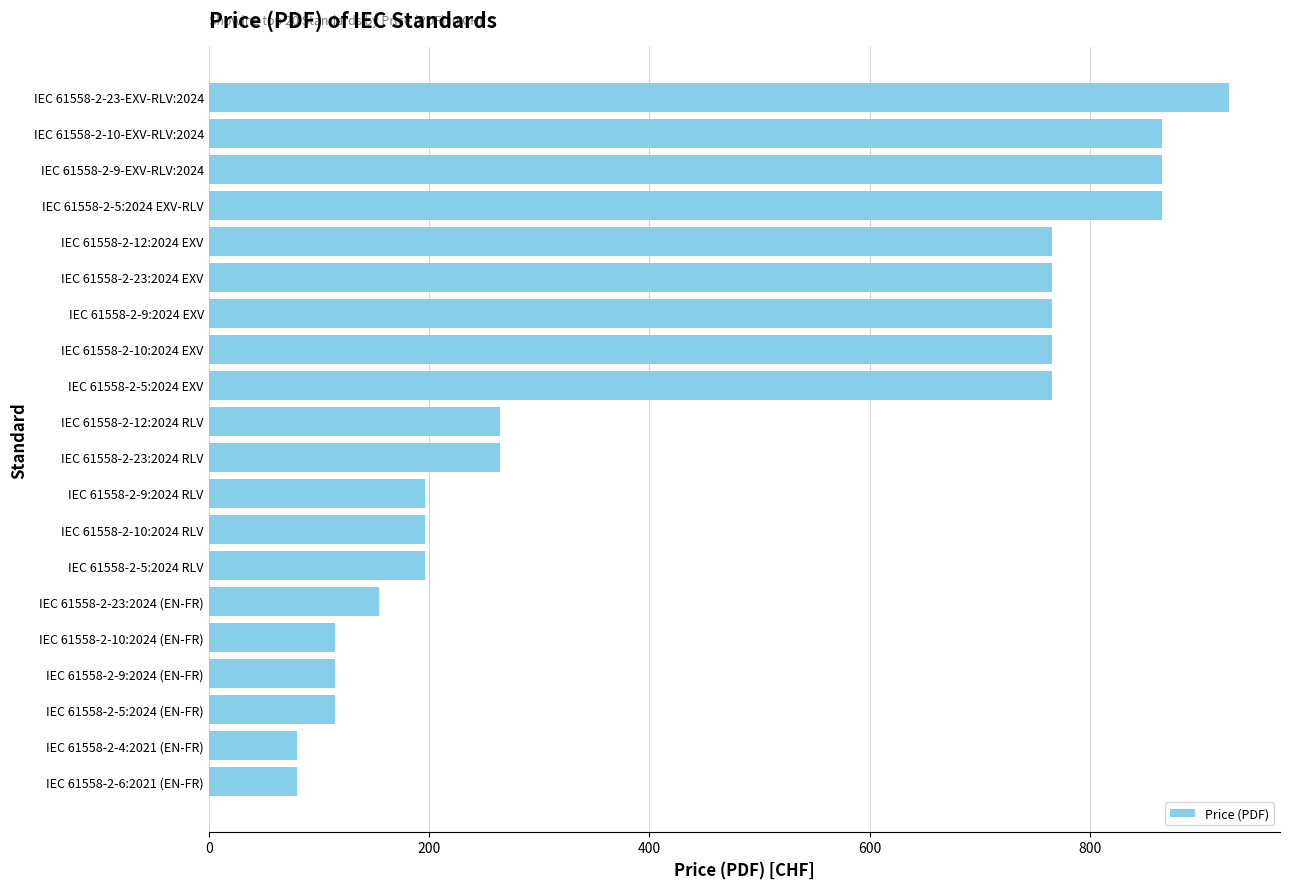

What is the ratio of the value at IEC 61558-2-9:2024 RLV to the value at IEC 61558-2-5:2024 RLV?

1.0